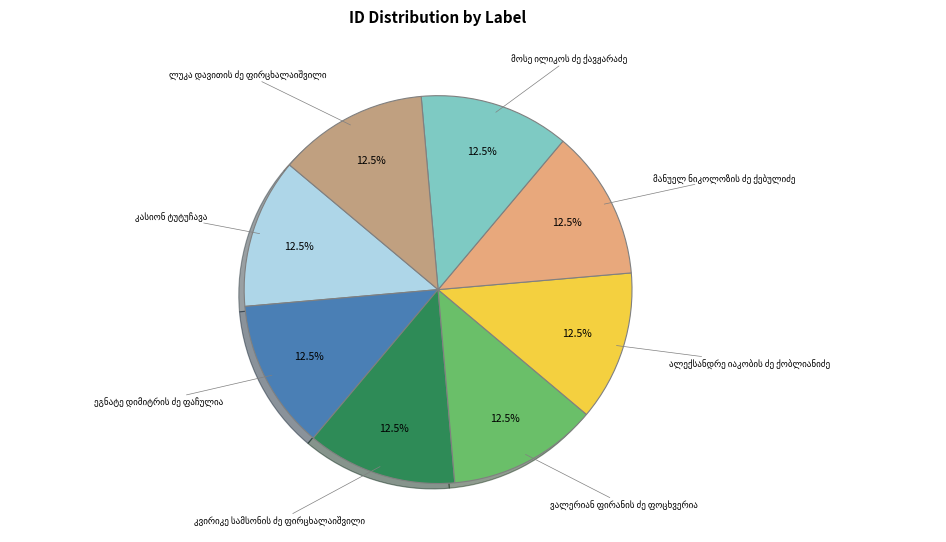

Is there any slice that represents more than half of the pie?

No